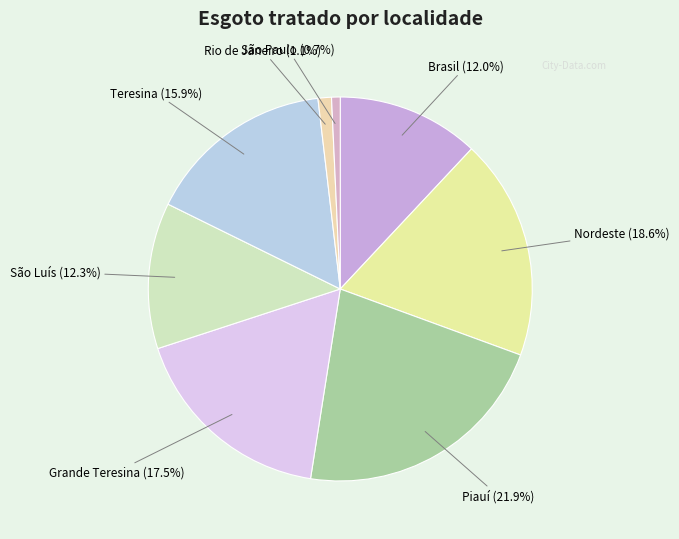

Between Rio de Janeiro and Nordeste, which is larger?

Nordeste